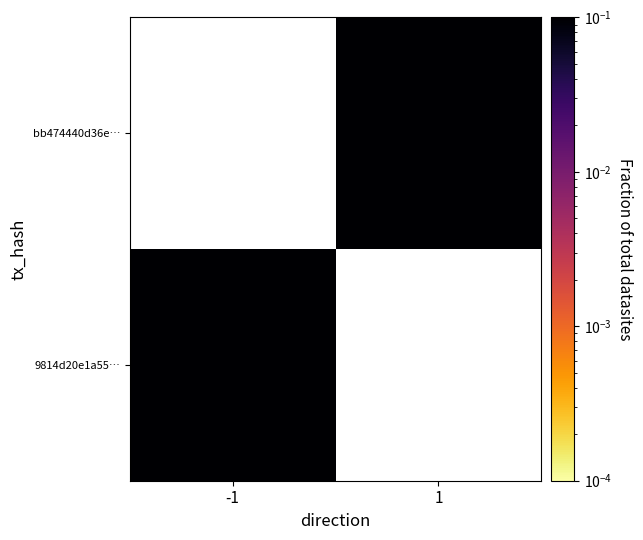

Where is 9814d20e1a55… nearest to the value 0?

-1